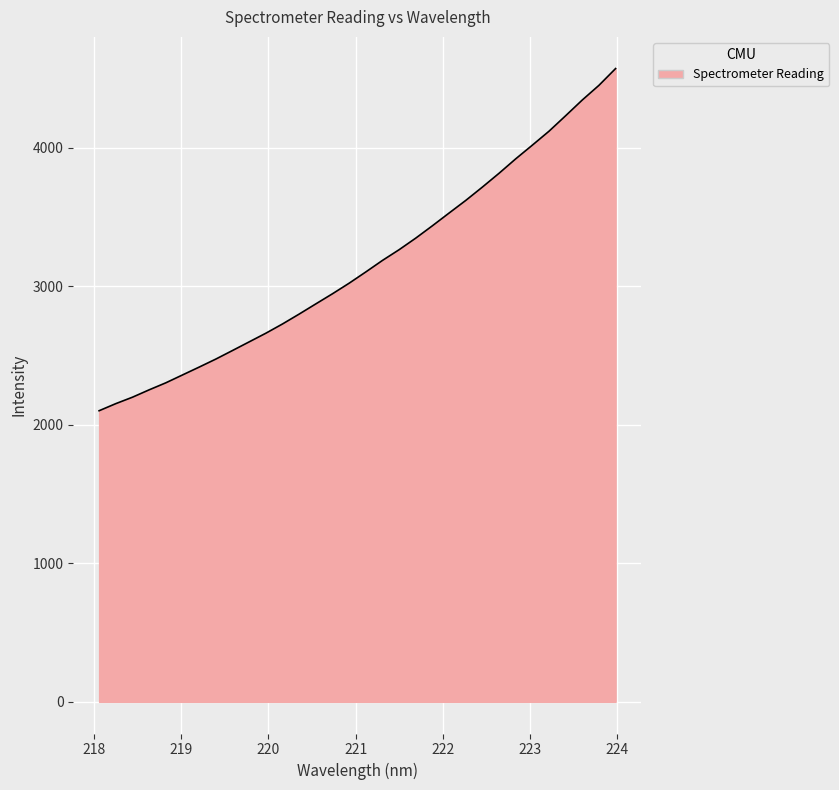

What is the difference between the maximum and minimum values?

2470.6